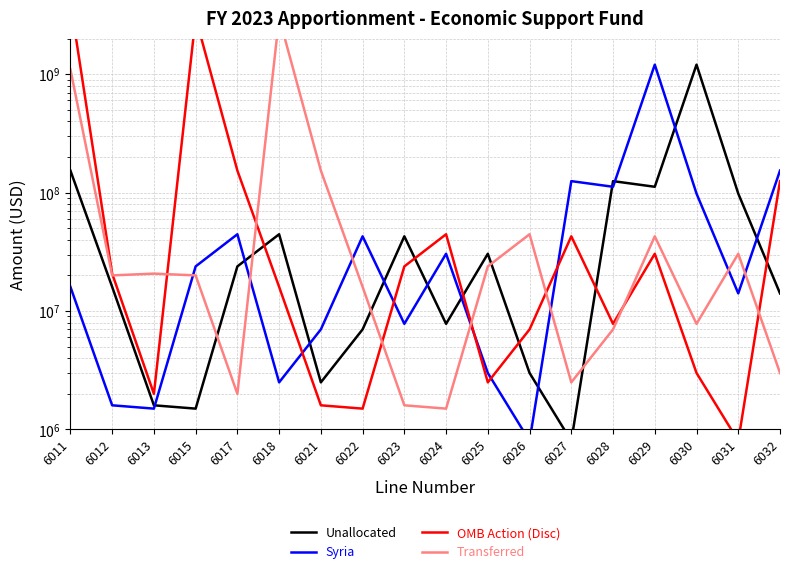

Between 6013 and 6026, which series saw the biggest shift?

Transferred